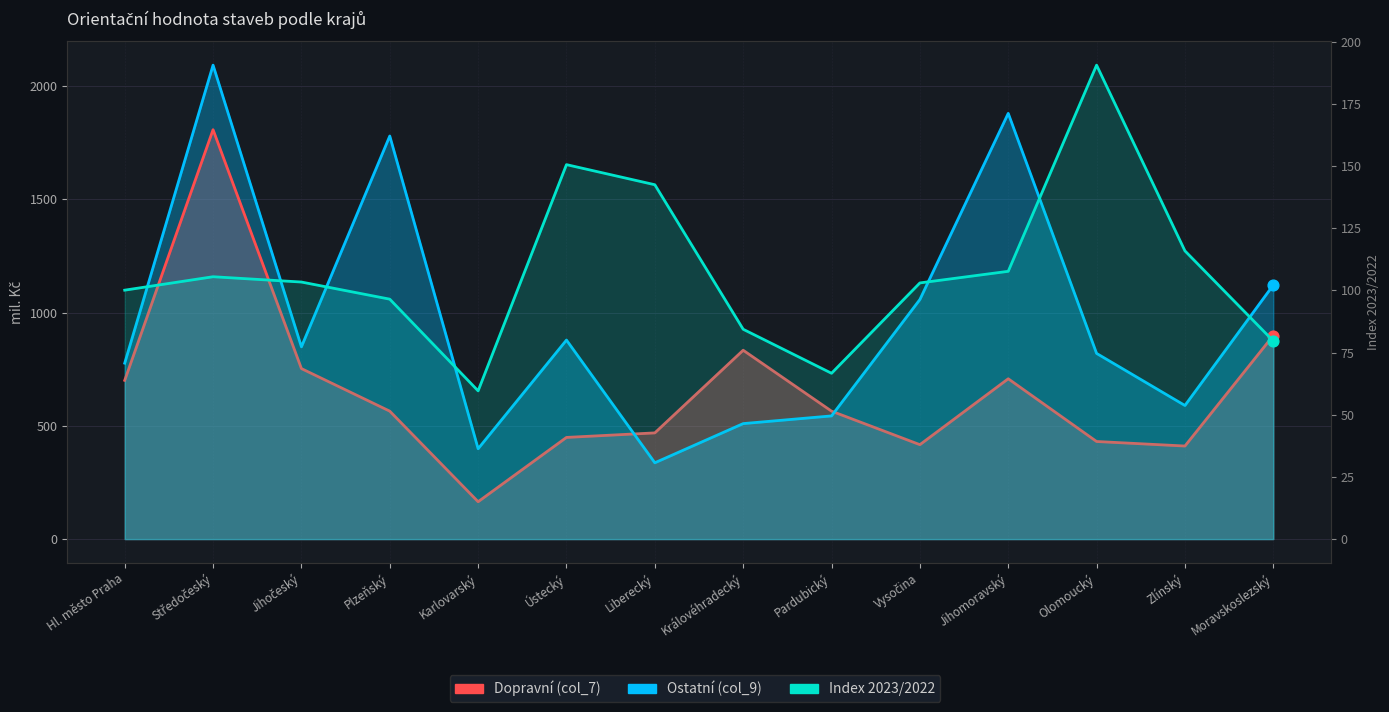

Is the value of Dopravní (col_7) at Zlínský greater than the value of Ostatní (col_9) at Liberecký?

Yes